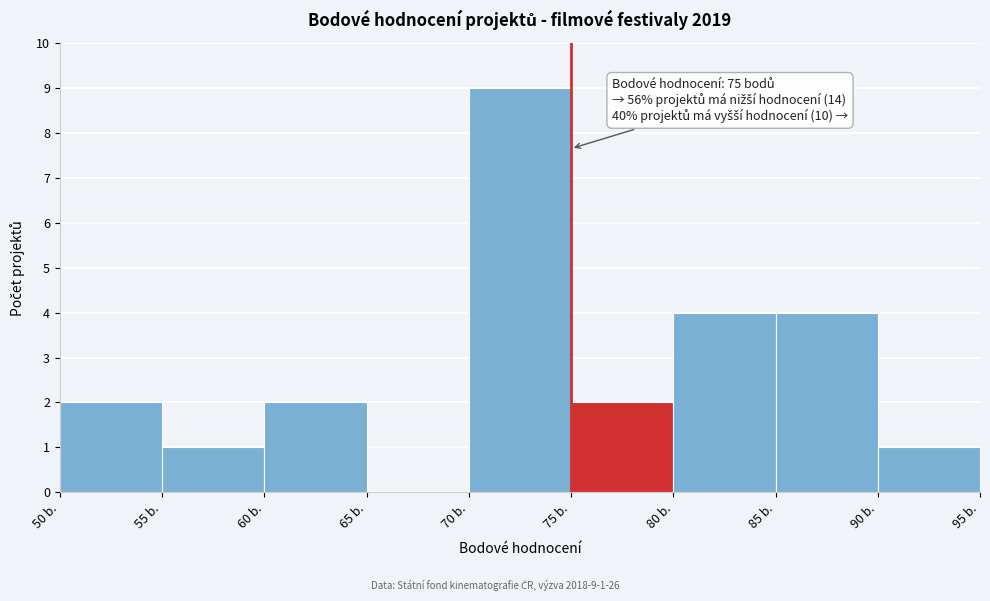

Which range on the x-axis has the tallest bar?

70 to 75